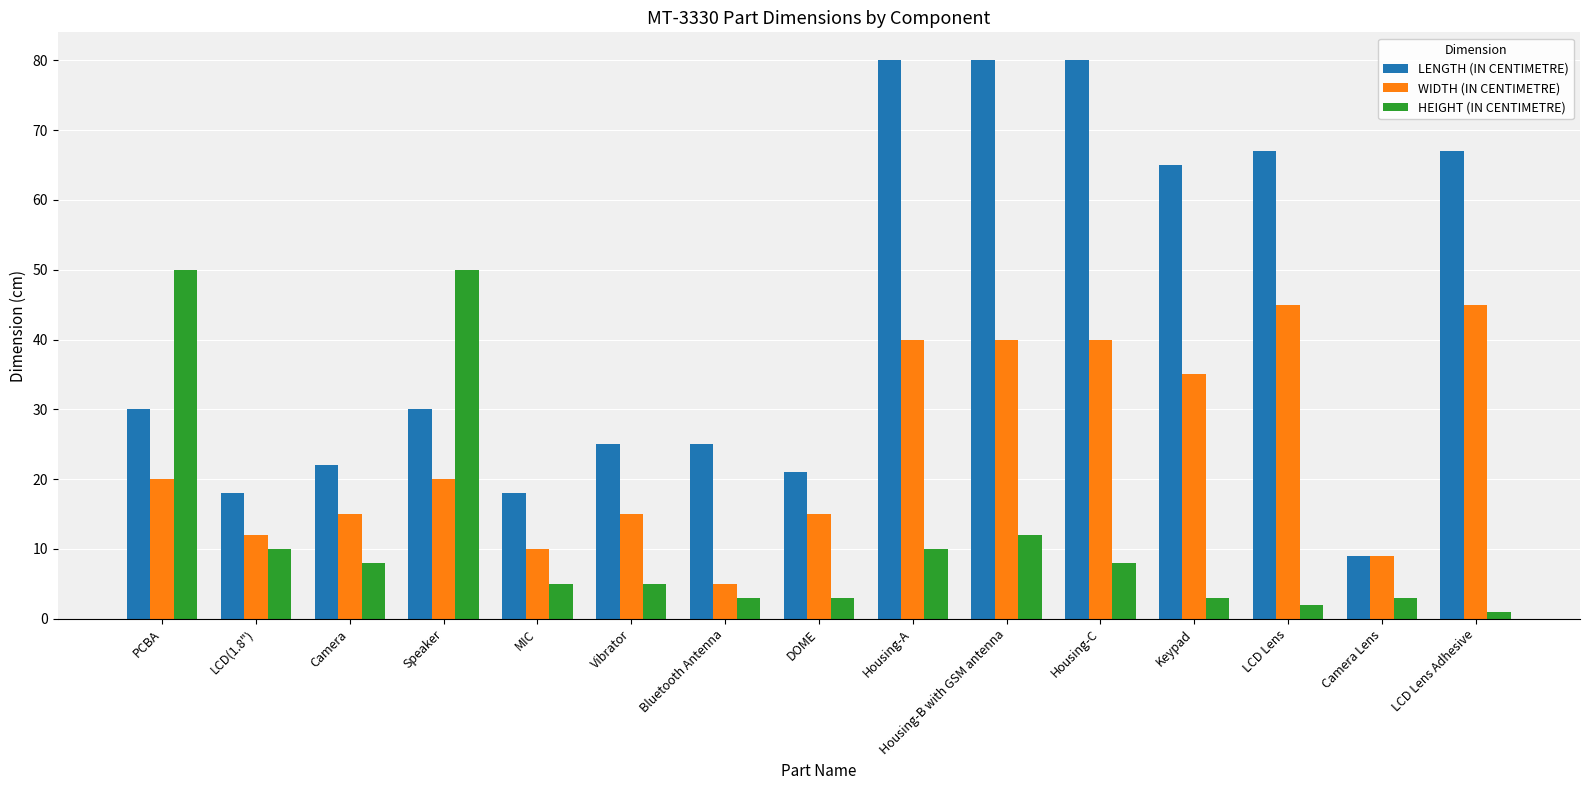

What is the maximum value for WIDTH (IN CENTIMETRE)?

45